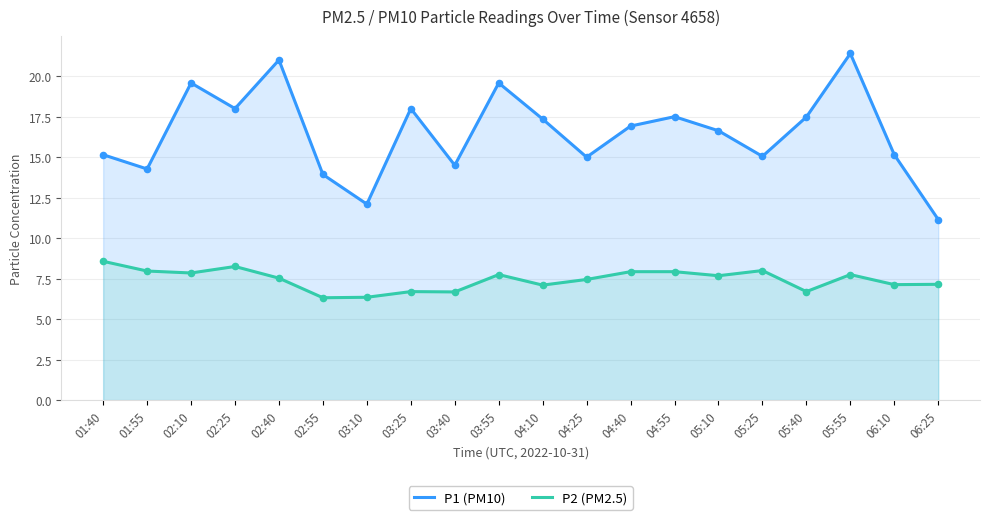

At which category is the sum across all series the highest?

05:55